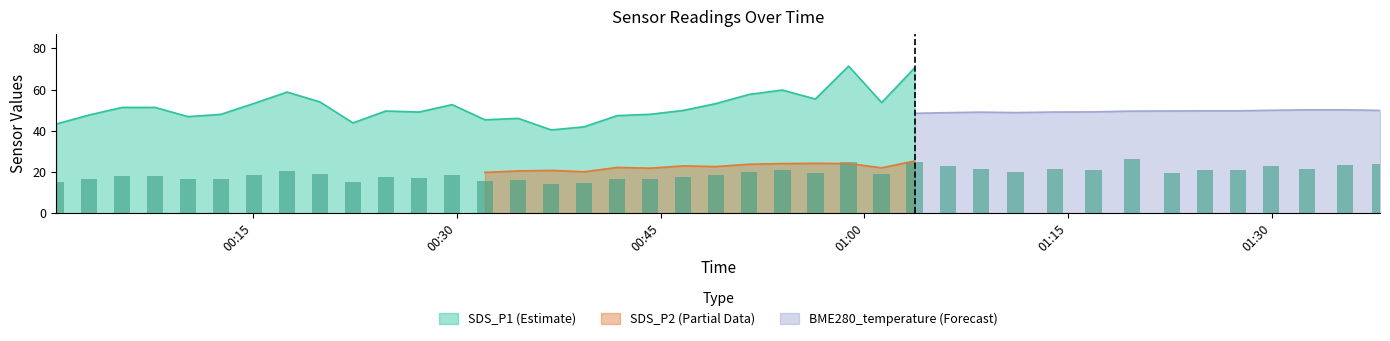

Does the chart contain stacked bars?

No